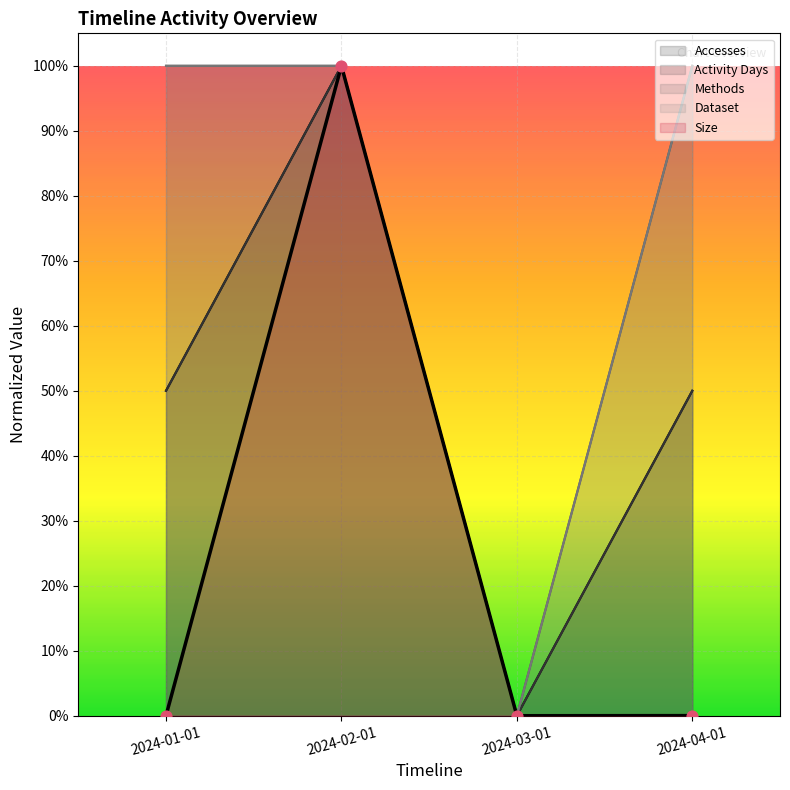

Is the value of Activity Days at 2024-04-01 greater than the value of Size at 2024-03-01?

Yes